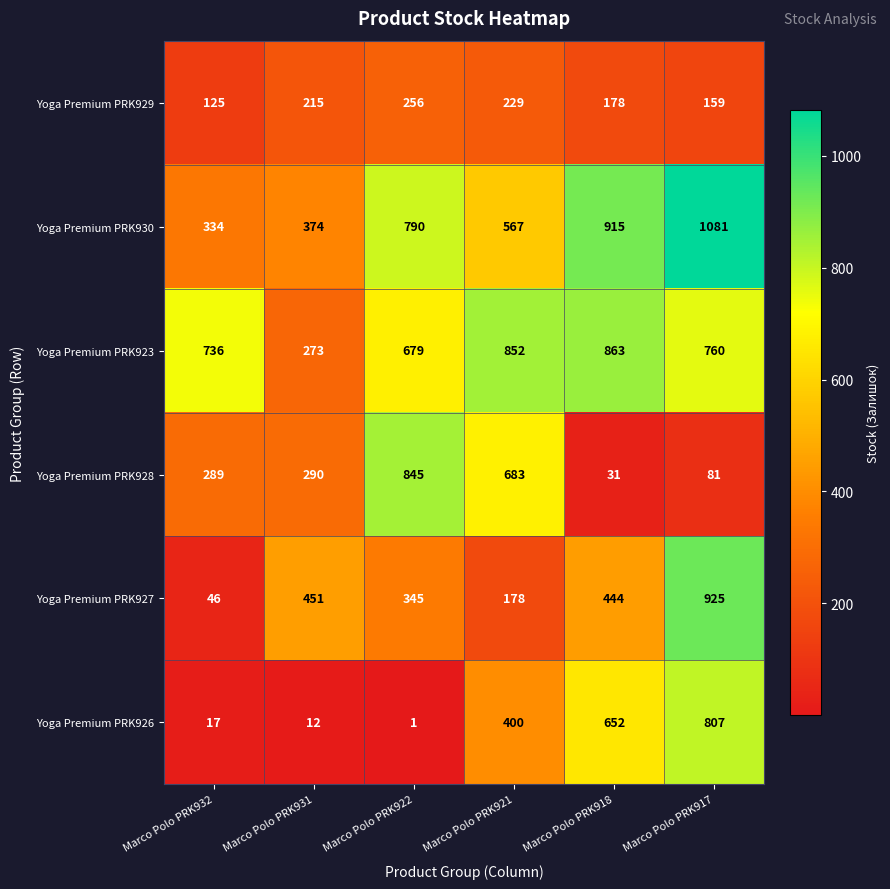

Which series has the largest total across all categories?

Yoga Premium PRK923